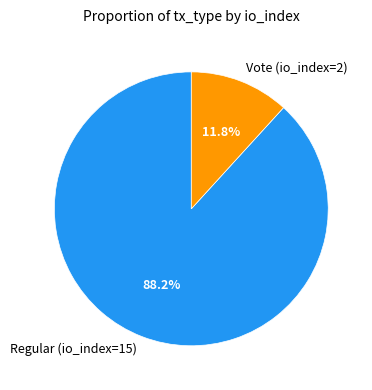

Count the number of slices in the pie.

2